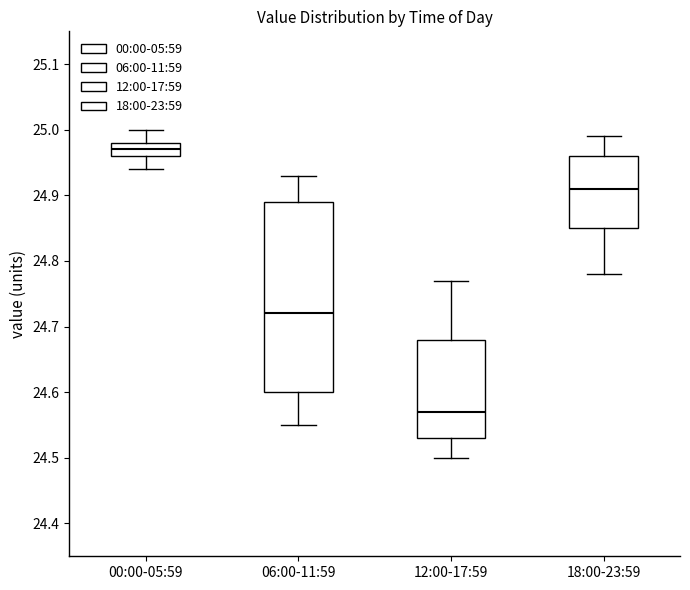

Reading left to right, read every box against the y-axis: the position of its median line, the range the box covers, and the ends of its whiskers. The values are not printed on the chart, so give them approximately, as read against the axis.

00:00-05:59: median 24.97, box 24.96 to 24.98, whiskers 24.94 to 25.00
06:00-11:59: median 24.72, box 24.60 to 24.89, whiskers 24.55 to 24.93
12:00-17:59: median 24.57, box 24.53 to 24.68, whiskers 24.50 to 24.77
18:00-23:59: median 24.91, box 24.85 to 24.96, whiskers 24.78 to 24.99